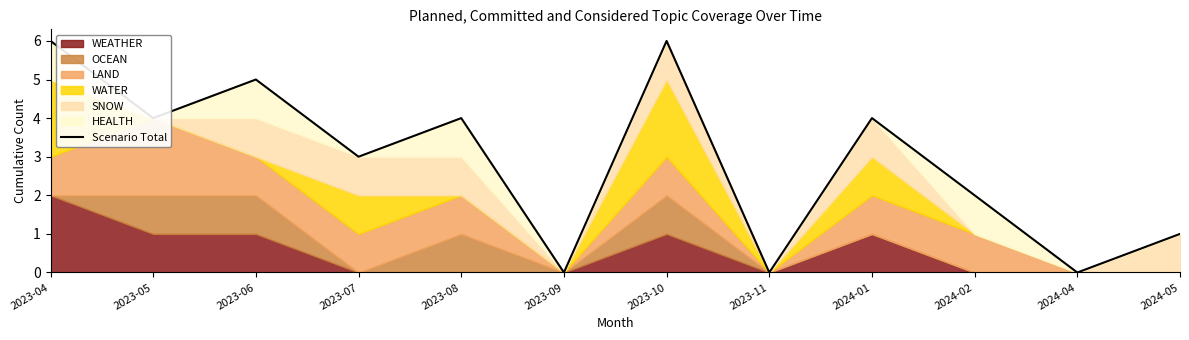

List the labels in order of value, smallest first.

2023-09, 2023-11, 2024-04, 2024-05, 2024-02, 2023-07, 2023-05, 2023-08, 2024-01, 2023-06, 2023-04, 2023-10